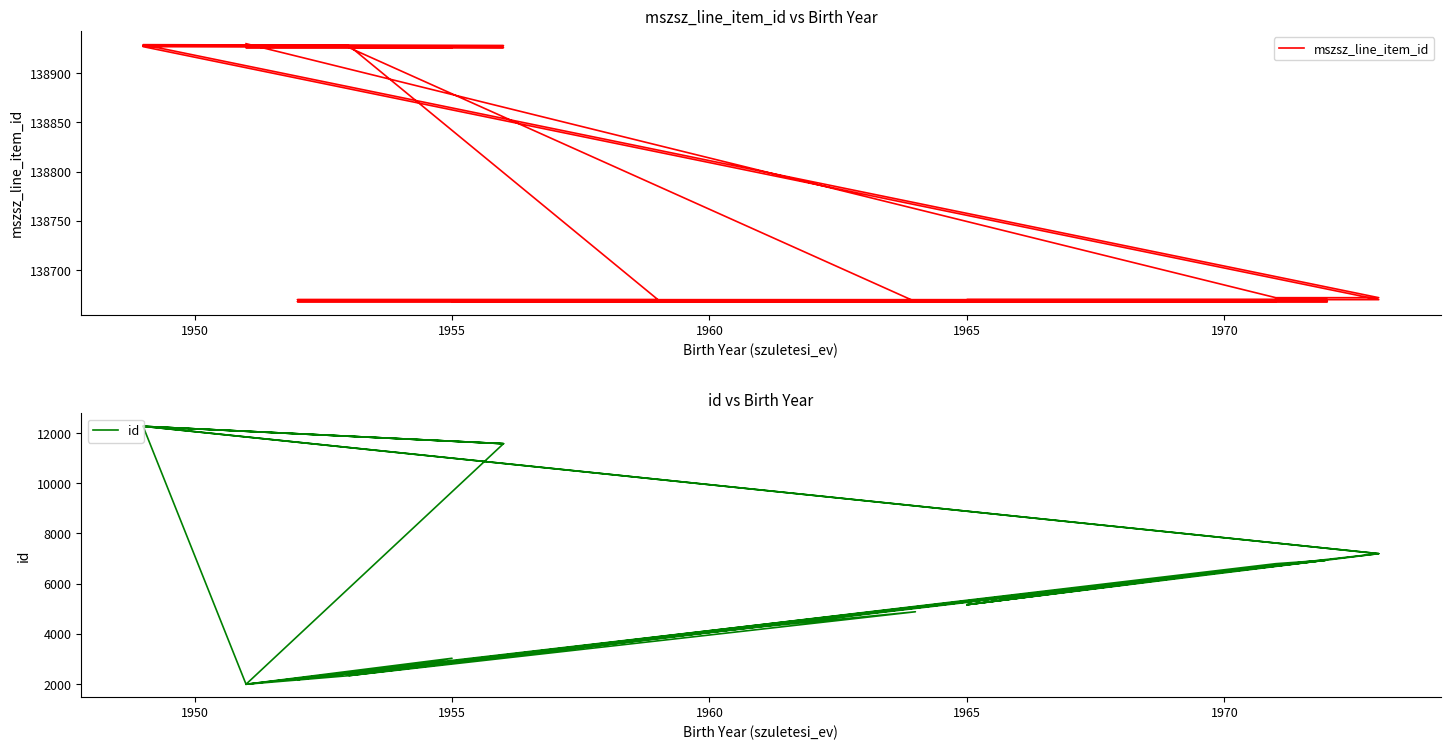

Which series has the largest total across all categories?

mszsz_line_item_id